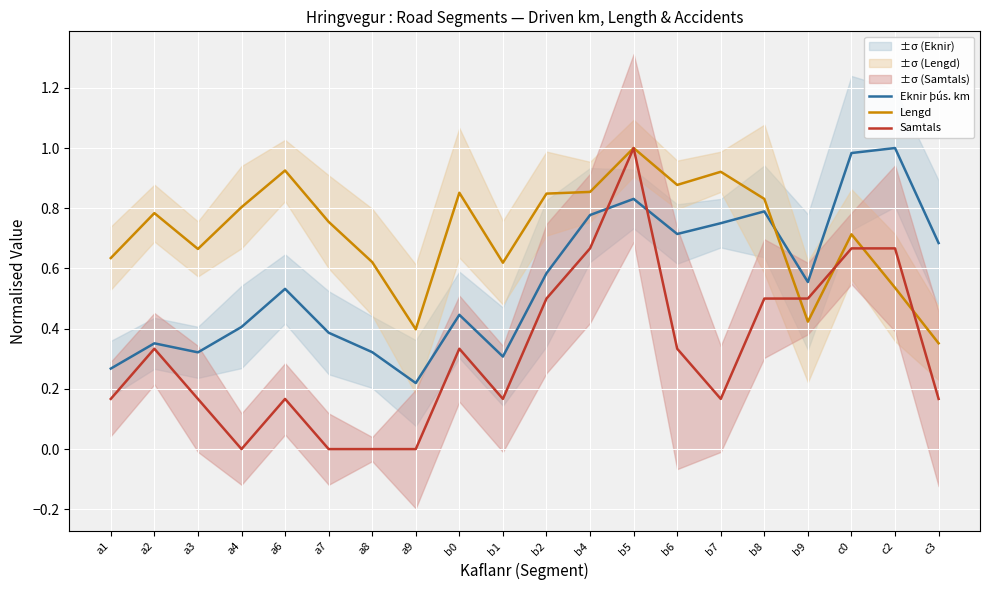

Rank the series by their maximum value, from lowest to highest.

Eknir þús. km, Lengd, Samtals